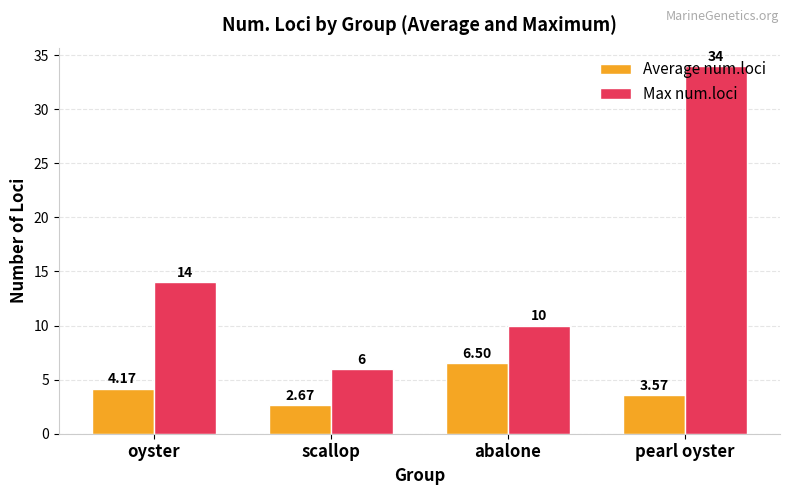

At scallop, list the series in order from largest to smallest.

Max num.loci, Average num.loci